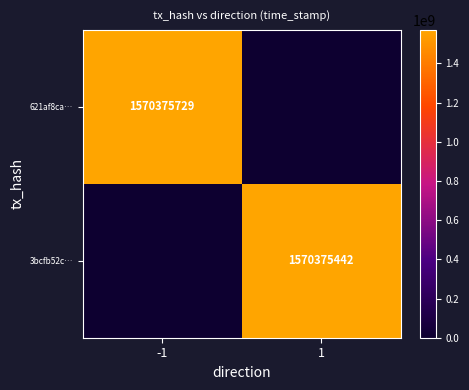

What is the total value across all series at 1?

1570375442